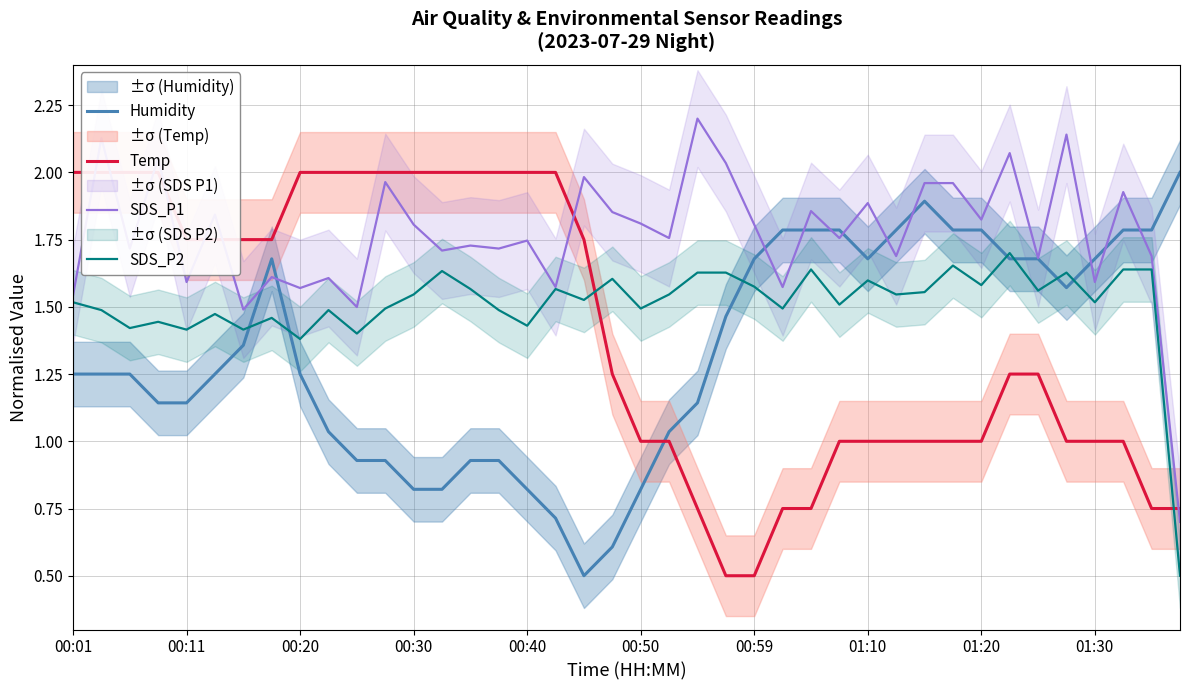

Is it true that SDS_P2 equals 1.4 at 00:11?

True